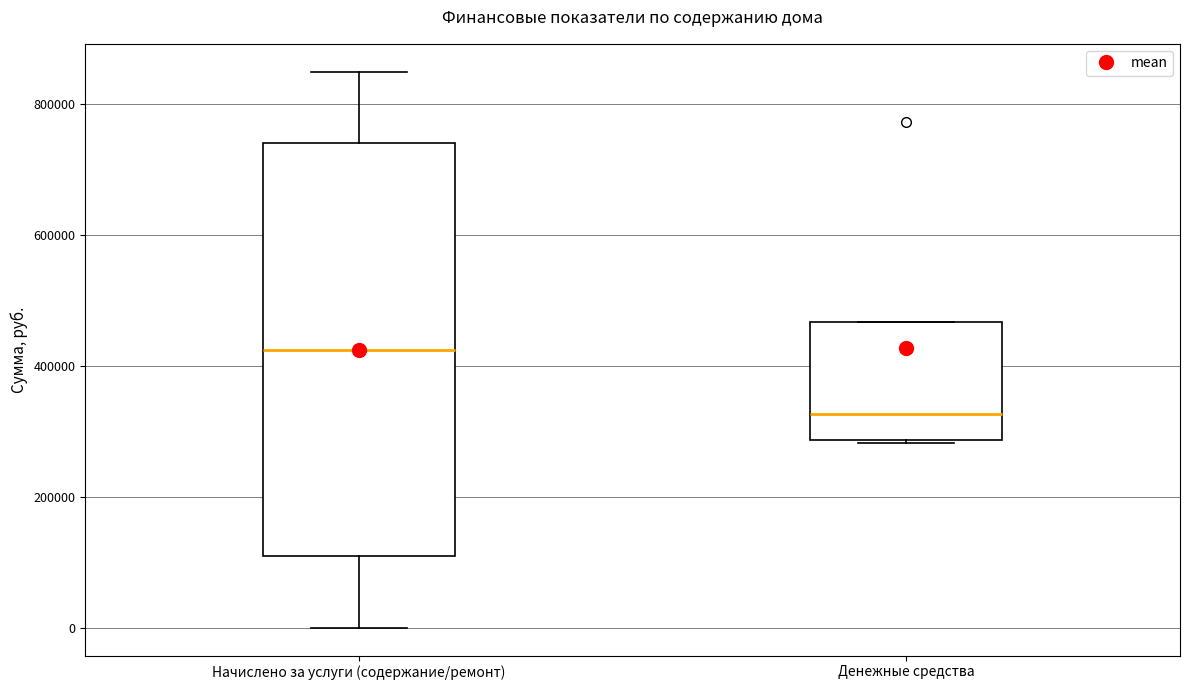

Where does the lower whisker of the box for Начислено за услуги (содержание/ремонт) end on the y-axis? The values are not printed on the chart, so give them approximately, as read against the axis.

0